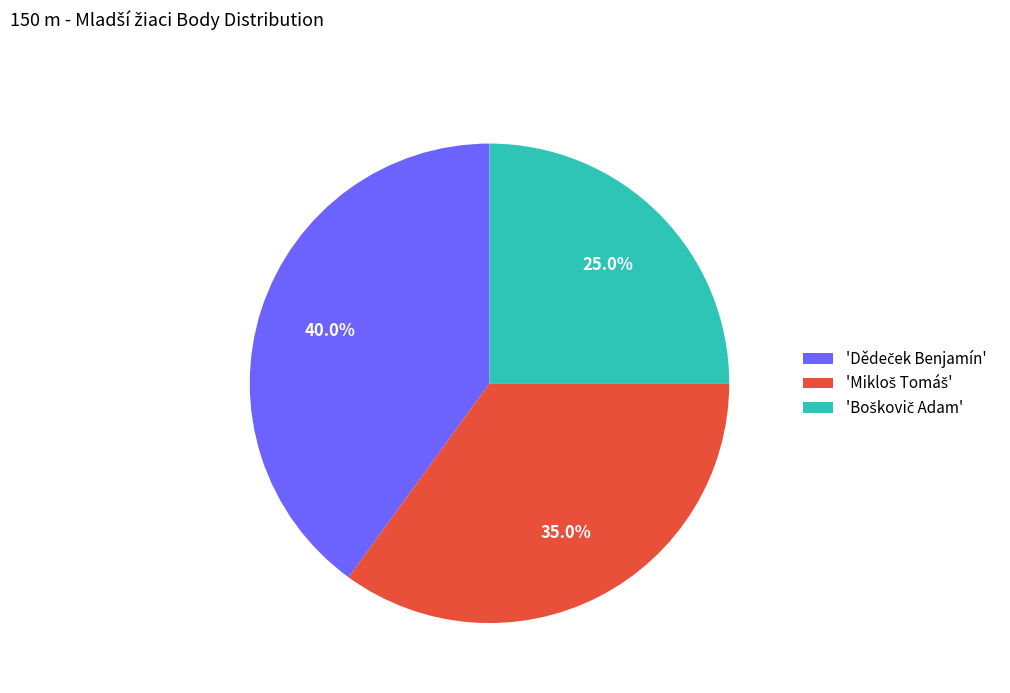

Is there any slice that represents more than half of the pie?

No